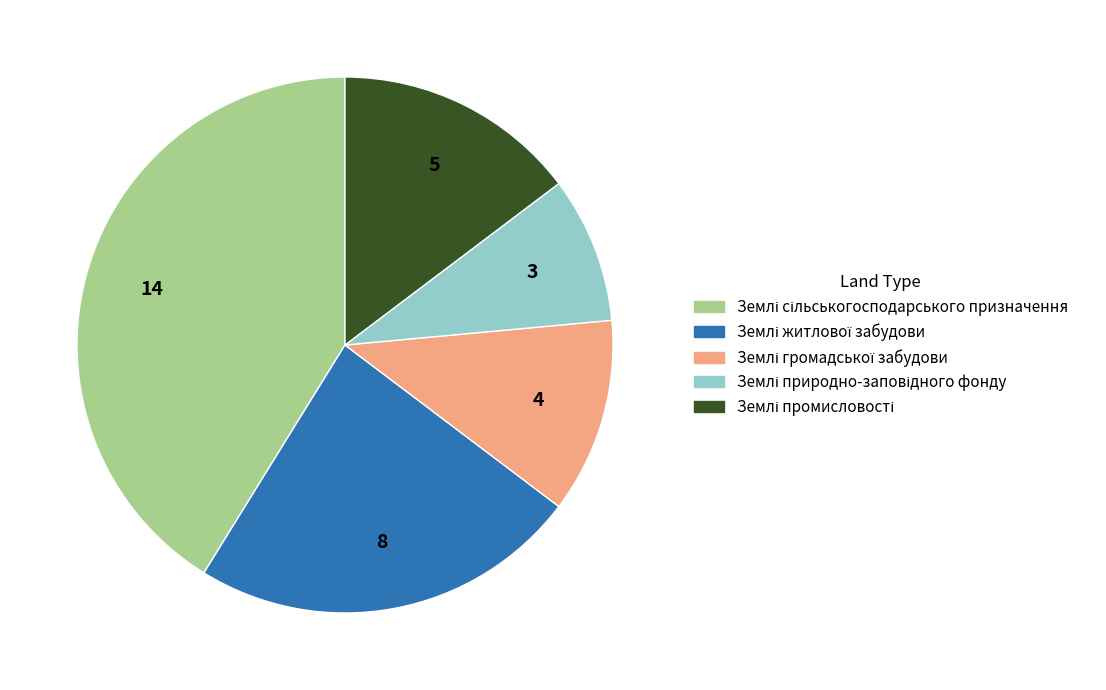

Is there a majority slice in this chart?

No